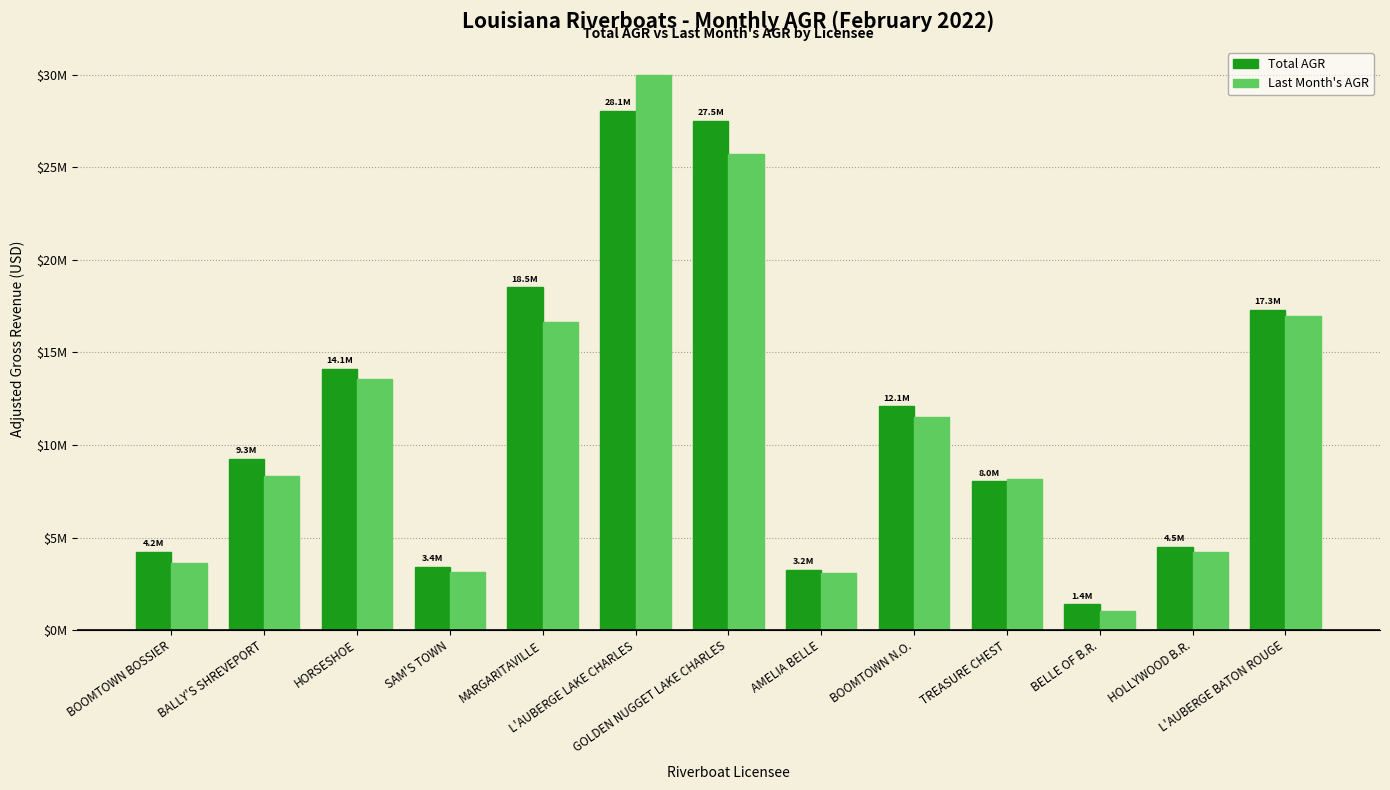

Reading right to left, what are all the values shown in this chart?

Total AGR: L'AUBERGE BATON ROUGE=17300768.3	HOLLYWOOD B.R.=4476049.3	BELLE OF B.R.=1388559.2	TREASURE CHEST=8035783.5	BOOMTOWN N.O.=12093014.1	AMELIA BELLE=3240831.5	GOLDEN NUGGET LAKE CHARLES=27513349.6	L'AUBERGE LAKE CHARLES=28054233.3	MARGARITAVILLE=18509703.4	SAM'S TOWN=3431902.4	HORSESHOE=14115192.4	BALLY'S SHREVEPORT=9258062.2	BOOMTOWN BOSSIER=4237432.0
Last Month's AGR: L'AUBERGE BATON ROUGE=16989759.1	HOLLYWOOD B.R.=4199732.9	BELLE OF B.R.=1007959.8	TREASURE CHEST=8183418.0	BOOMTOWN N.O.=11531305.8	AMELIA BELLE=3056592.1	GOLDEN NUGGET LAKE CHARLES=25702368.3	L'AUBERGE LAKE CHARLES=30005490.8	MARGARITAVILLE=16662046.4	SAM'S TOWN=3109605.5	HORSESHOE=13538796.0	BALLY'S SHREVEPORT=8316197.4	BOOMTOWN BOSSIER=3601817.8